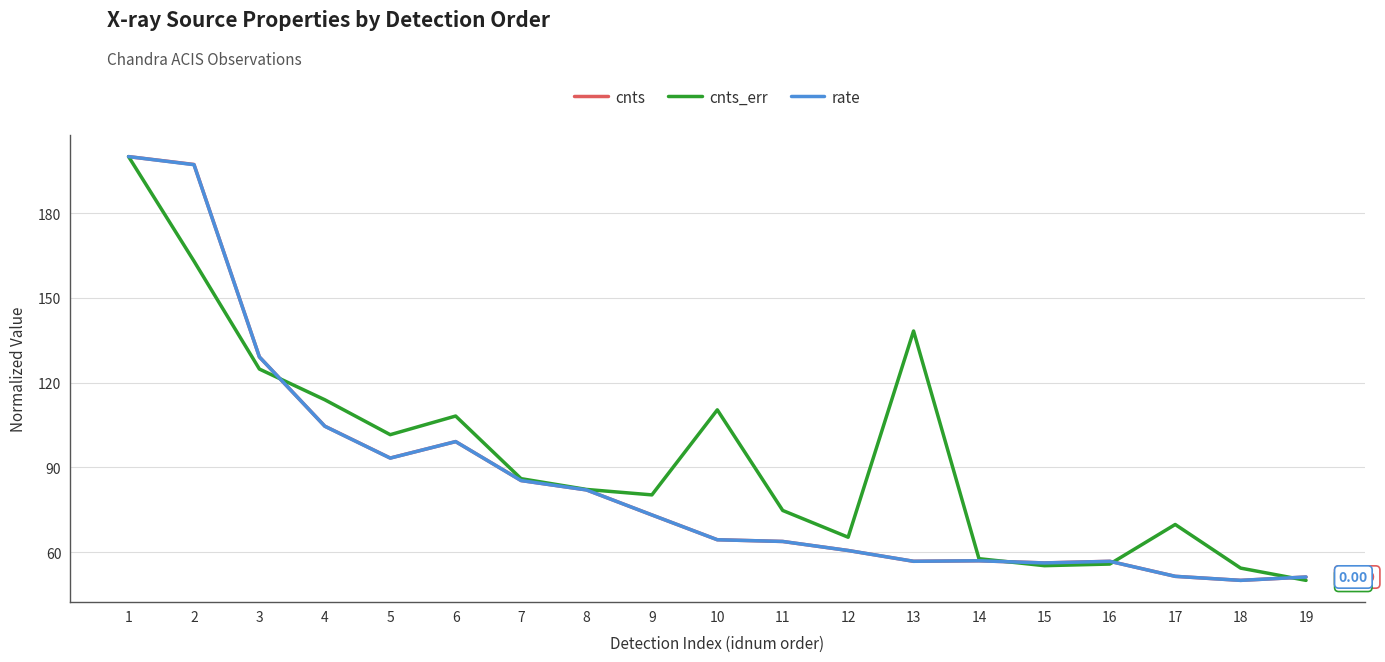

Which series has the largest total across all categories?

cnts_err